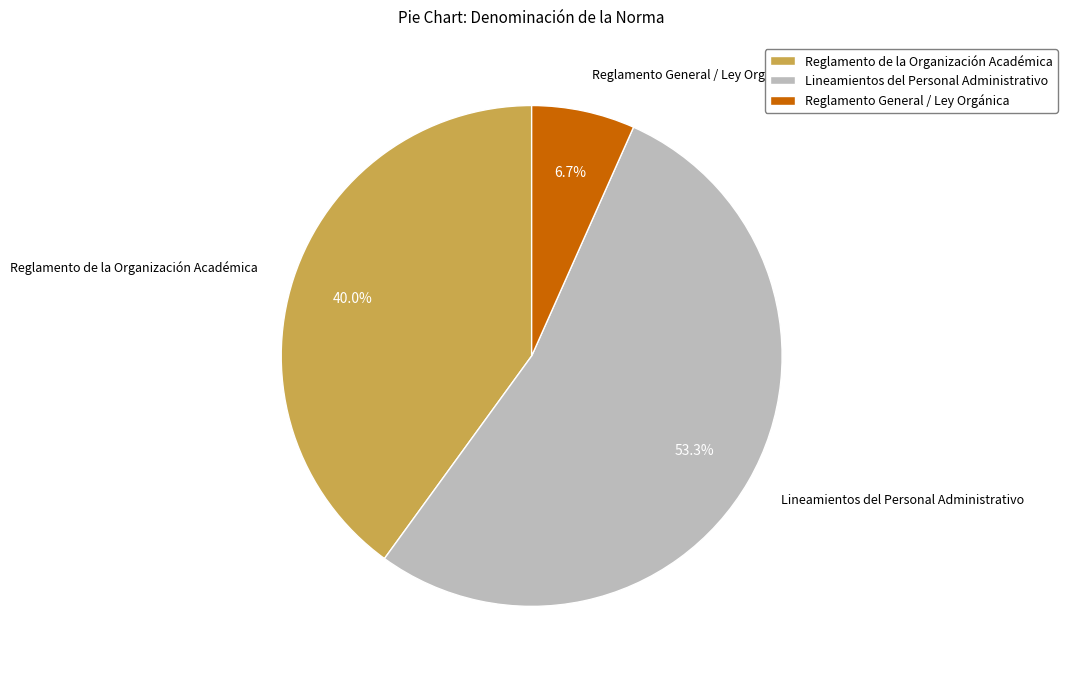

Does Lineamientos del Personal Administrativo account for over 50% of the chart?

Yes